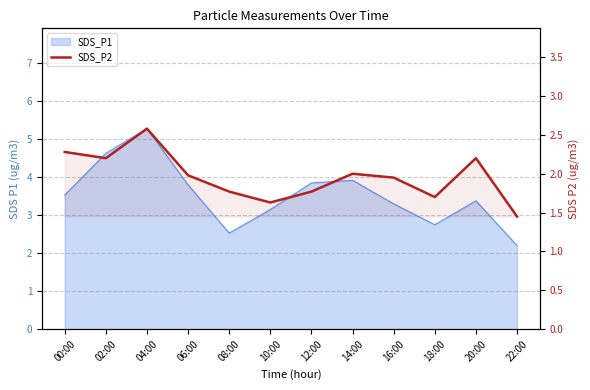

What is the greatest value displayed?

2.6